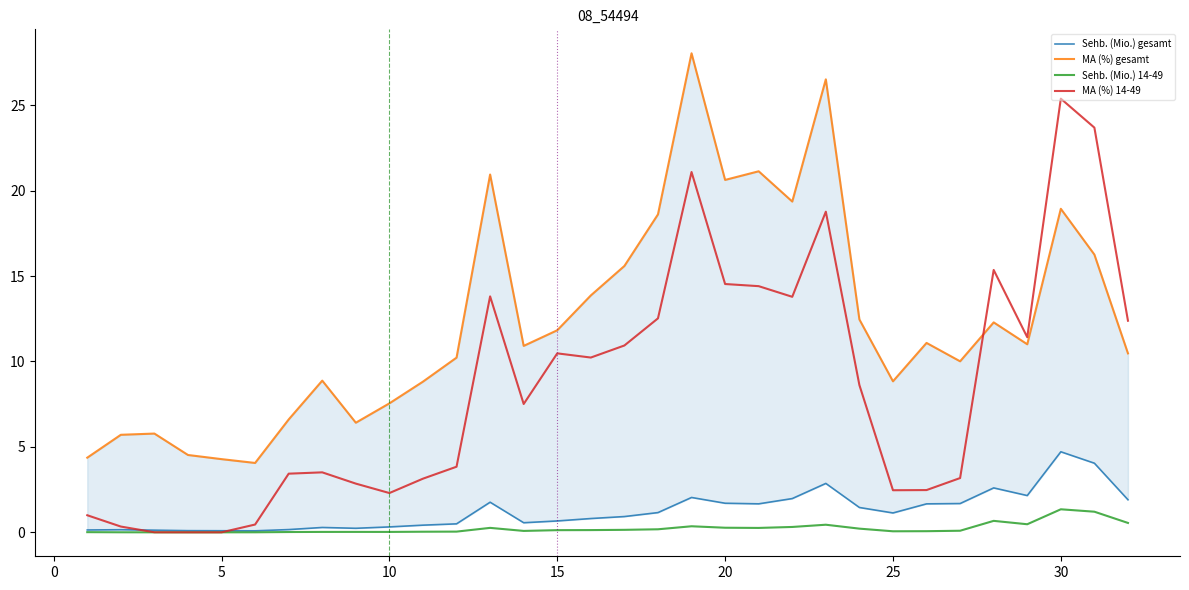

How many interior local peaks does the MA (%) 14-49 series have?

7